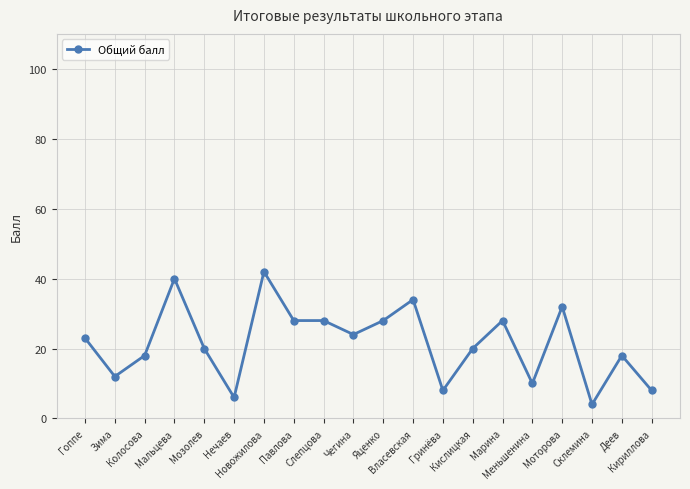

True or false: there are more than 0 points higher than both neighbors.

True